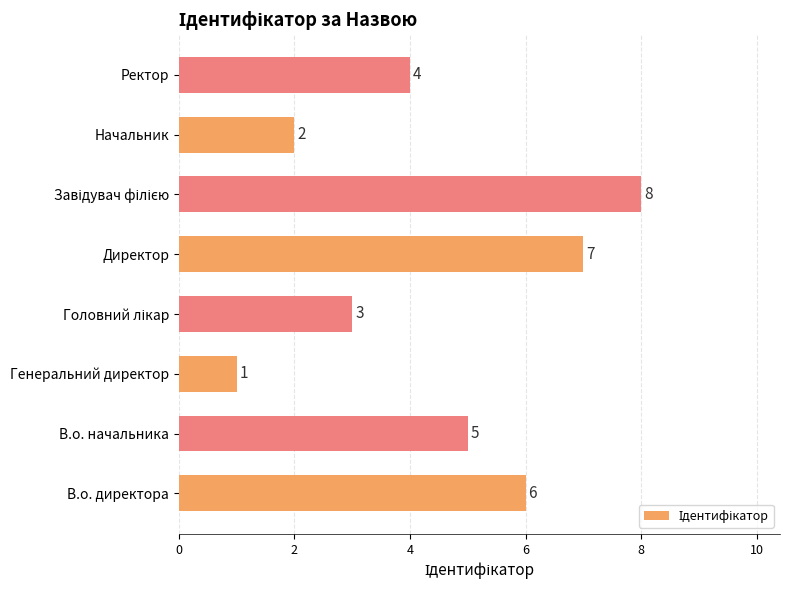

Reading bottom to top, transcribe all the data shown in this chart.

6	5	1	3	7	8	2	4